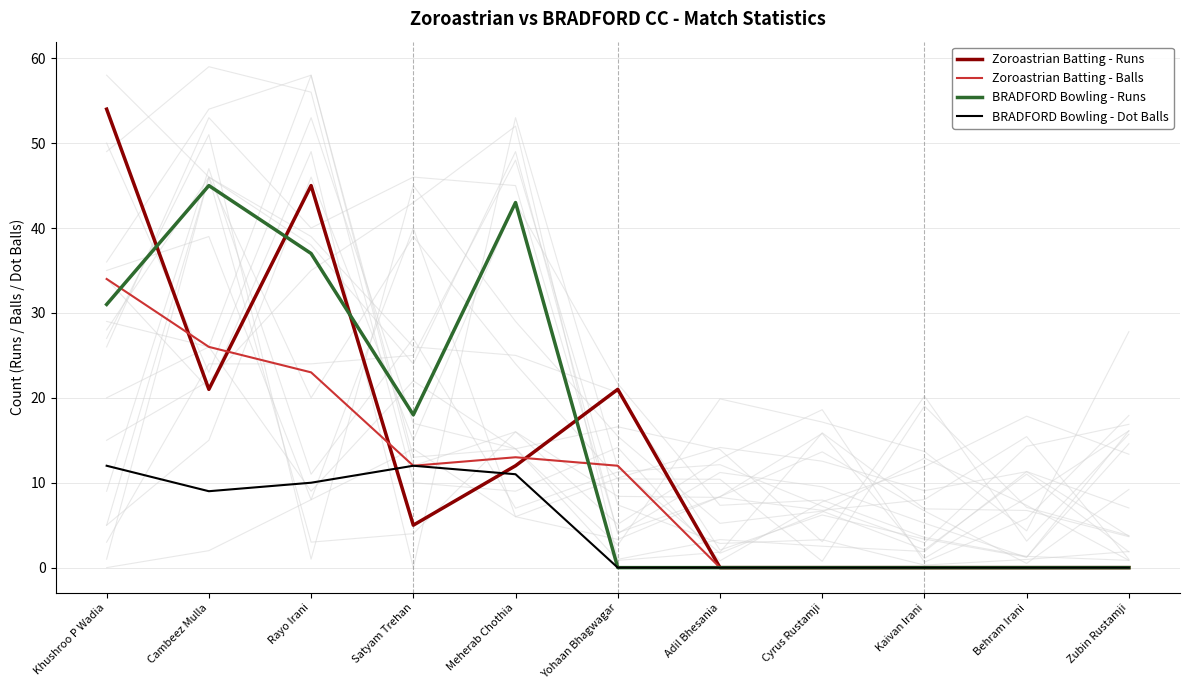

True or false: Zoroastrian Batting - Balls has more than 1 points higher than both neighbors.

False